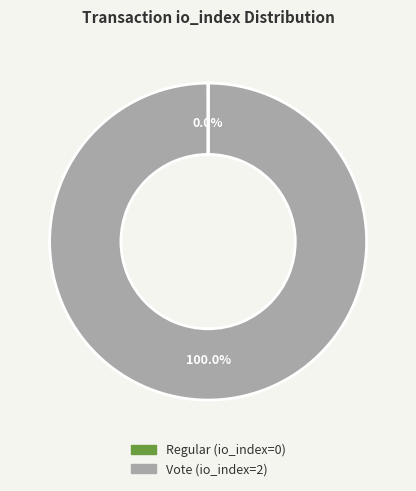

Which slice represents more than half of the pie?

Vote (io_index=2)